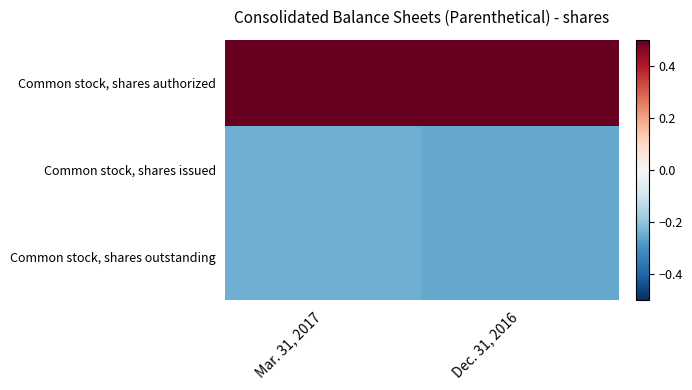

At how many categories does at least one series exceed 0?

2